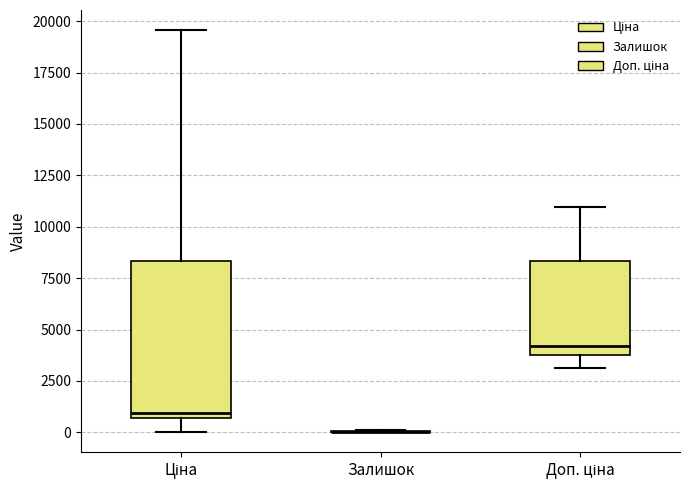

Reading left to right, read every box against the y-axis: the position of its median line, the range the box covers, and the ends of its whiskers. The values are not printed on the chart, so give them approximately, as read against the axis.

Ціна: median 1000, box 500 to 8500, whiskers 0 to 19500
Залишок: box collapsed to a line at 0, whiskers 0 to 0
Доп. ціна: median 4000 (just above the box's lower edge), box 4000 to 8500, whiskers 3000 to 11000